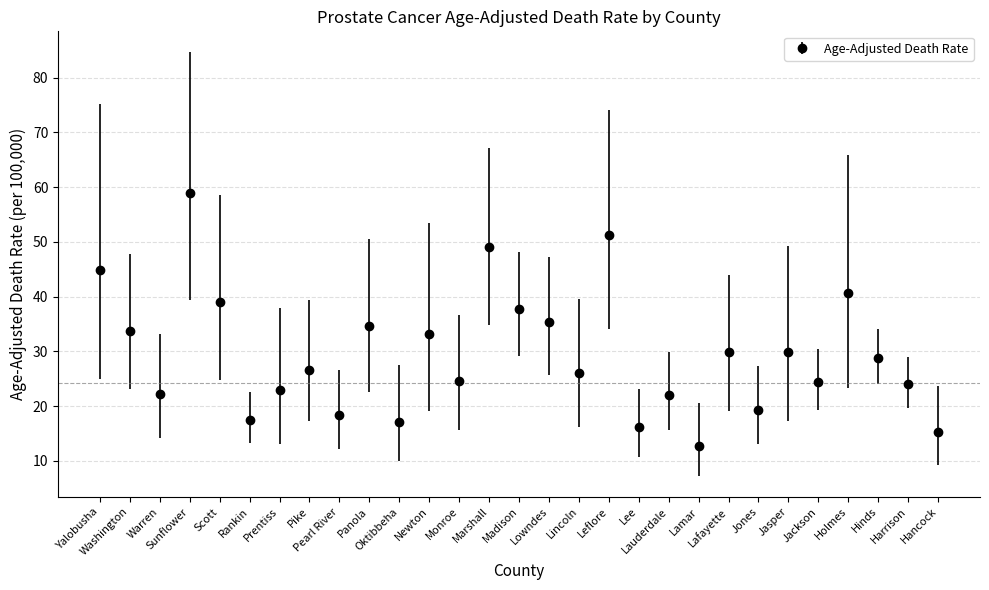

What is the difference between the values at Jackson and Hancock?

9.2